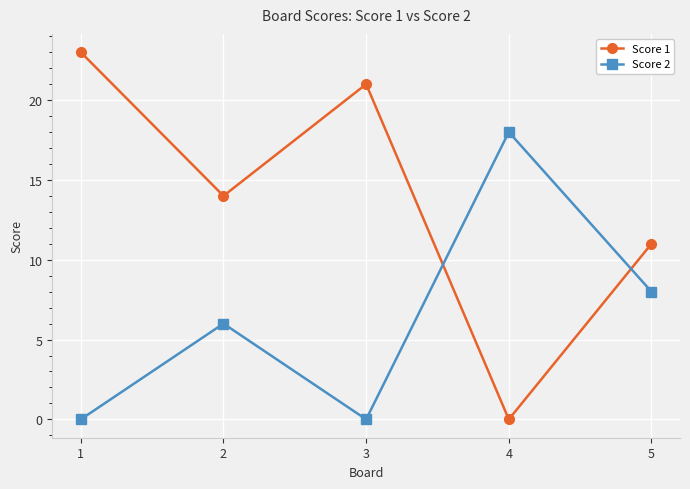

Where do Score 1 and Score 2 first cross each other?

3 and 4